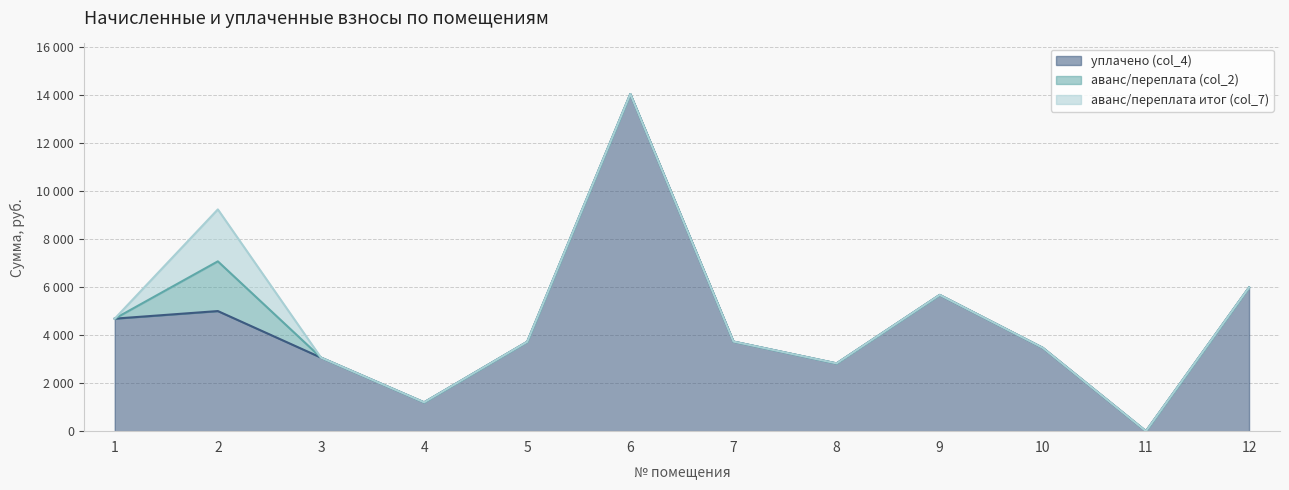

Does the chart display data point markers on the line(s)?

No